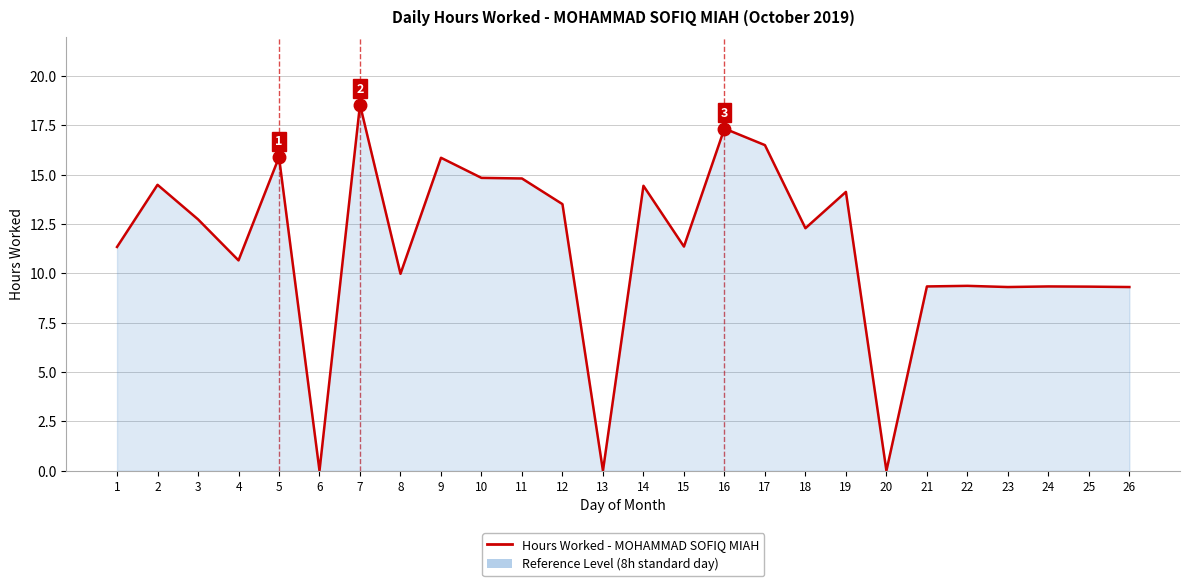

What is the sum of all values?

294.7